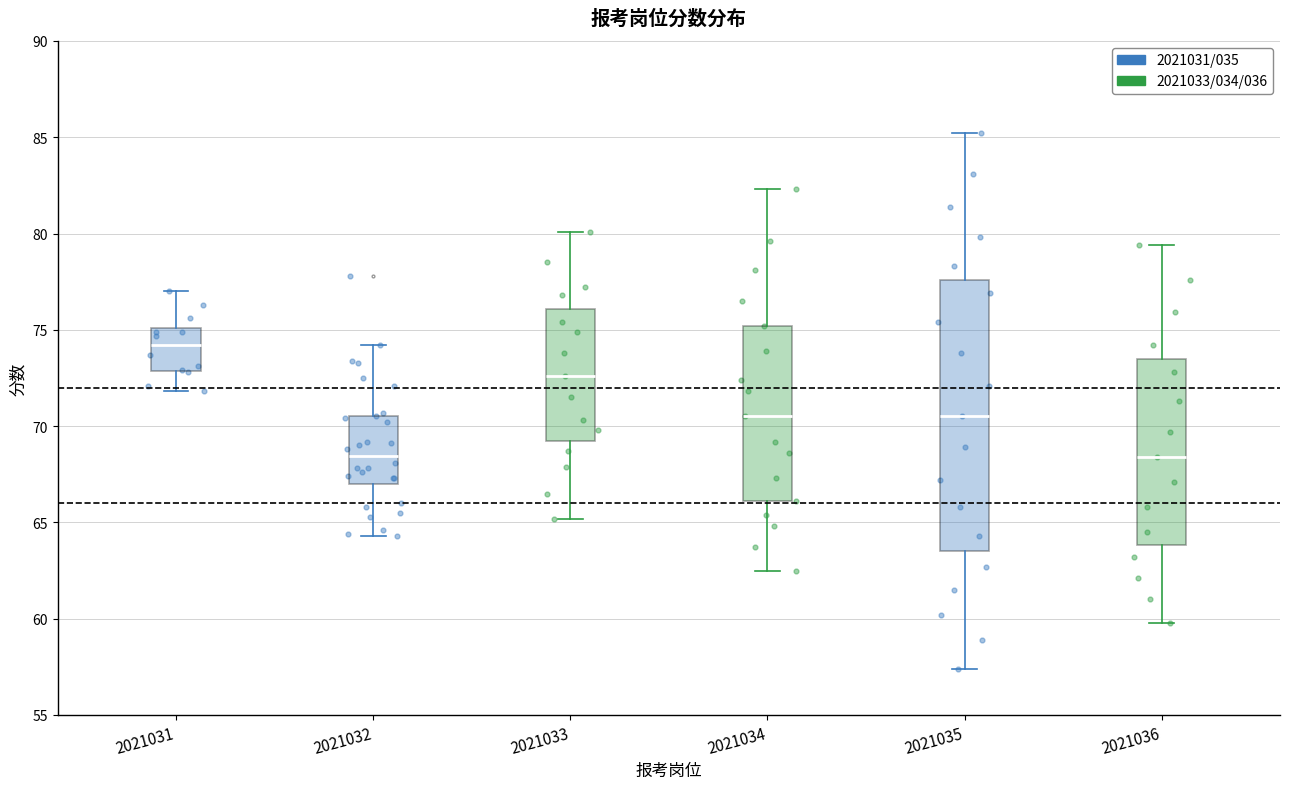

Which box is the tallest, from its lower edge to its upper edge?

2021035